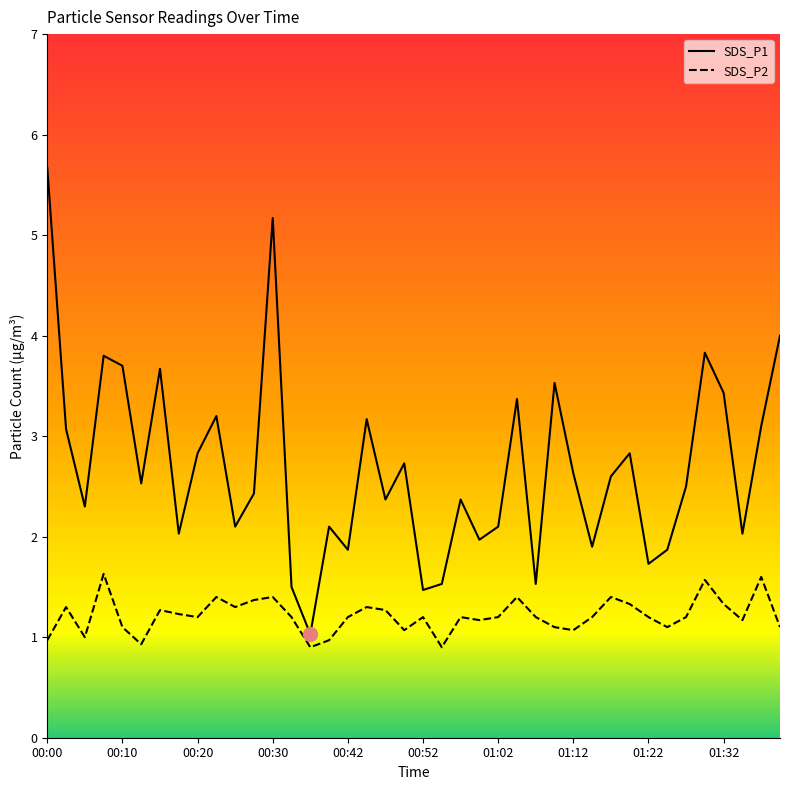

Which series reaches the minimum Y coordinate?

SDS_P2